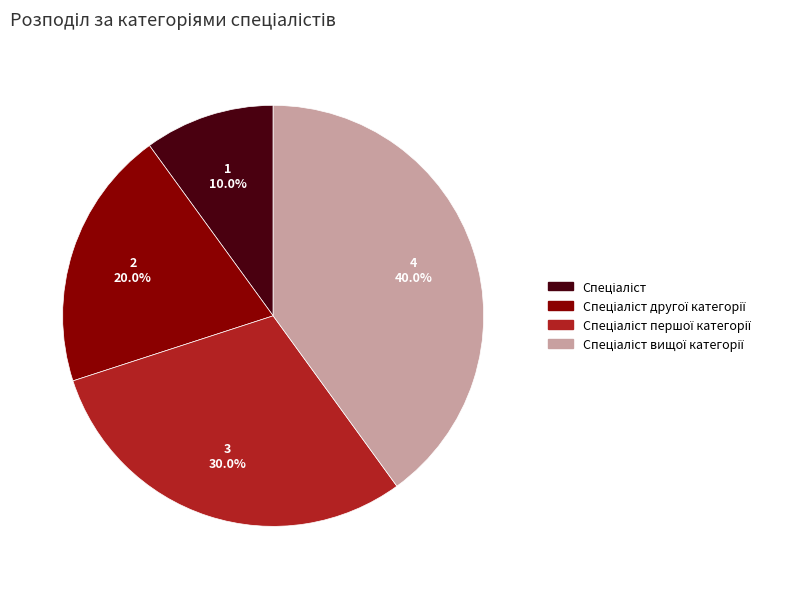

How many segments does this pie chart have?

4